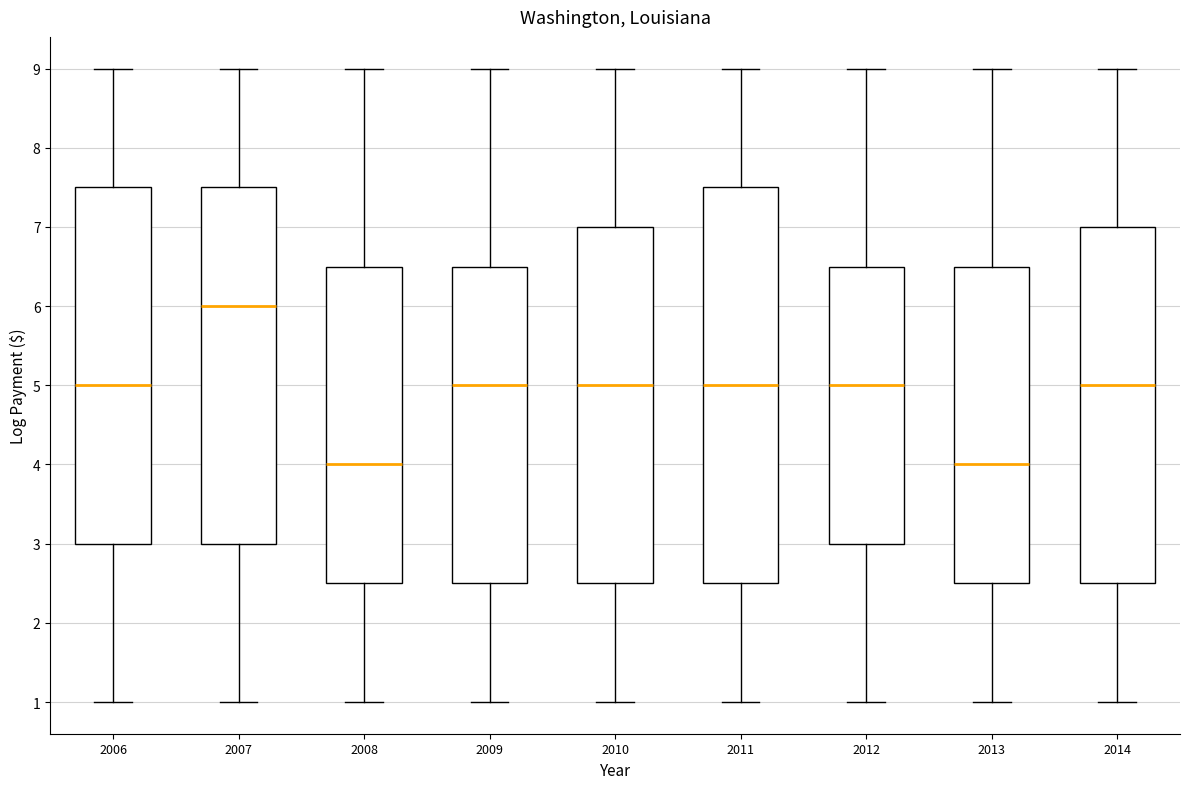

Reading left to right, transcribe this box plot: for each box, give where its median line is, the range the box spans, and where its two whiskers end, as read against the y-axis. The values are not printed on the chart, so give them approximately, as read against the axis.

2006: median 5.0, box 3.0 to 7.5, whiskers 1.0 to 9.0
2007: median 6.0, box 3.0 to 7.5, whiskers 1.0 to 9.0
2008: median 4.0, box 2.5 to 6.5, whiskers 1.0 to 9.0
2009: median 5.0, box 2.5 to 6.5, whiskers 1.0 to 9.0
2010: median 5.0, box 2.5 to 7.0, whiskers 1.0 to 9.0
2011: median 5.0, box 2.5 to 7.5, whiskers 1.0 to 9.0
2012: median 5.0, box 3.0 to 6.5, whiskers 1.0 to 9.0
2013: median 4.0, box 2.5 to 6.5, whiskers 1.0 to 9.0
2014: median 5.0, box 2.5 to 7.0, whiskers 1.0 to 9.0